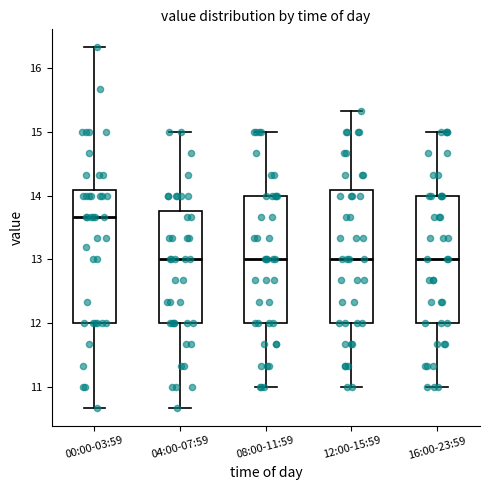

Where is the lower edge of the box for 12:00-15:59 on the y-axis? The values are not printed on the chart, so give them approximately, as read against the axis.

12.0